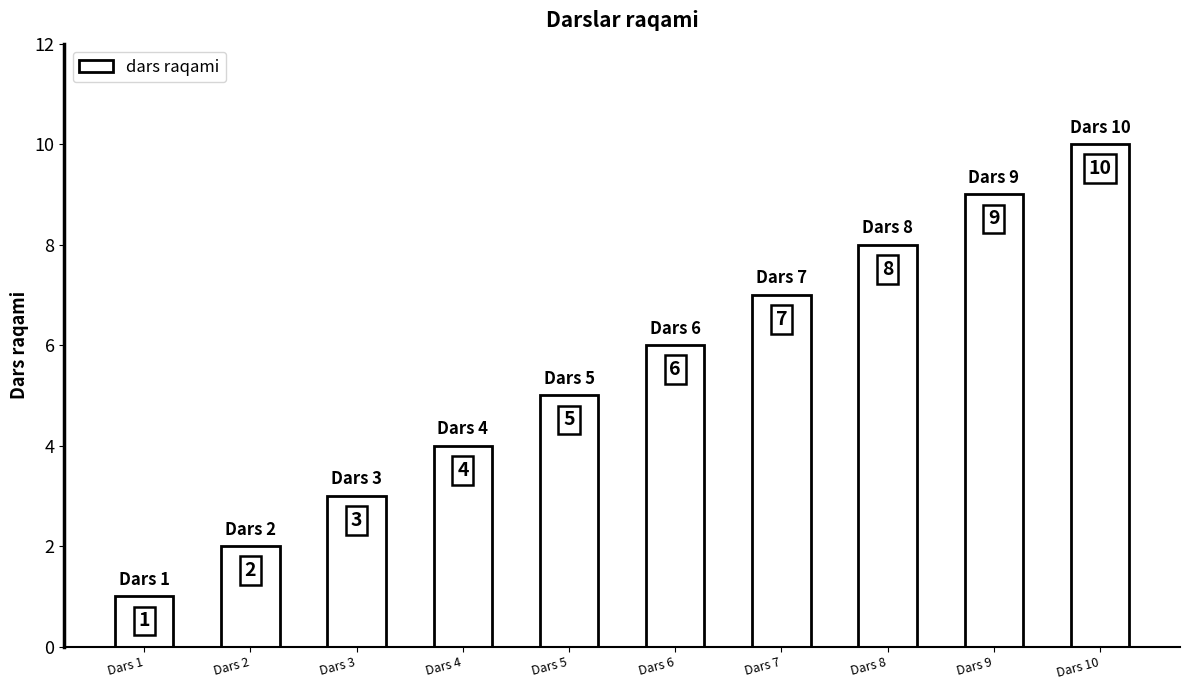

What is the maximum value shown in the chart?

10